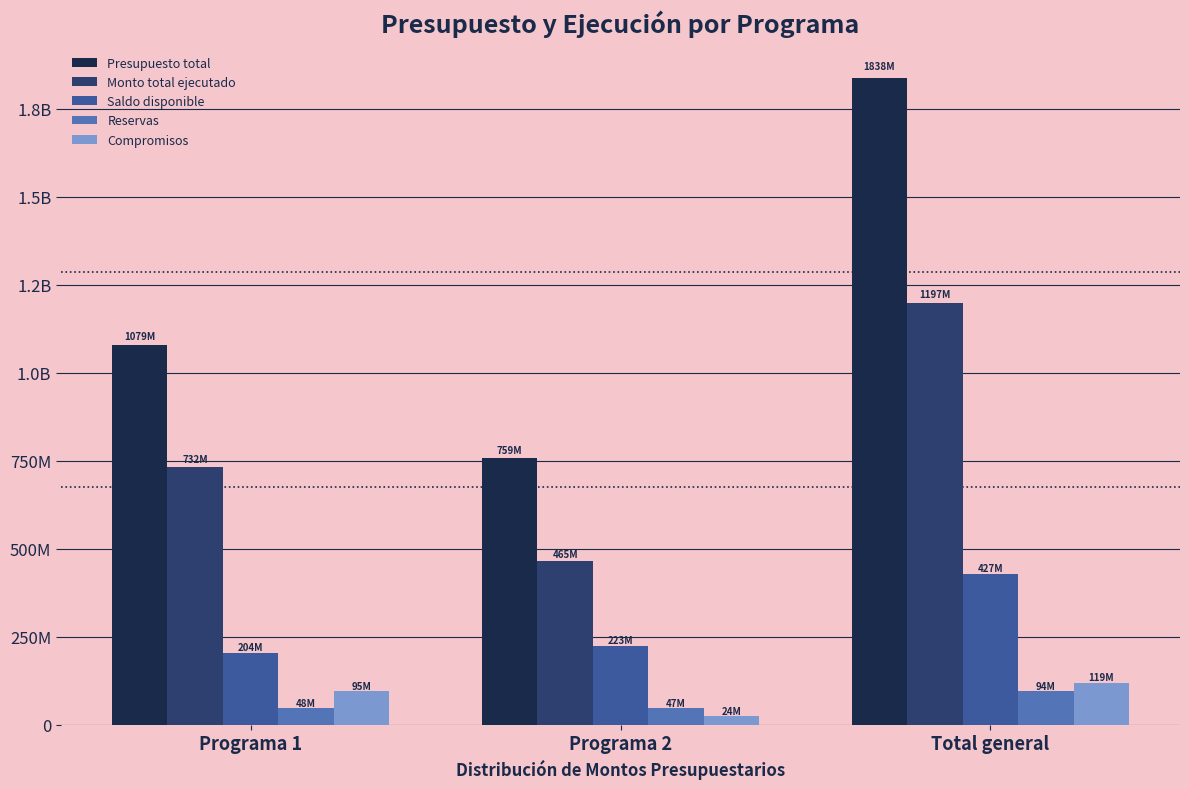

How many categories are shown in the chart?

3